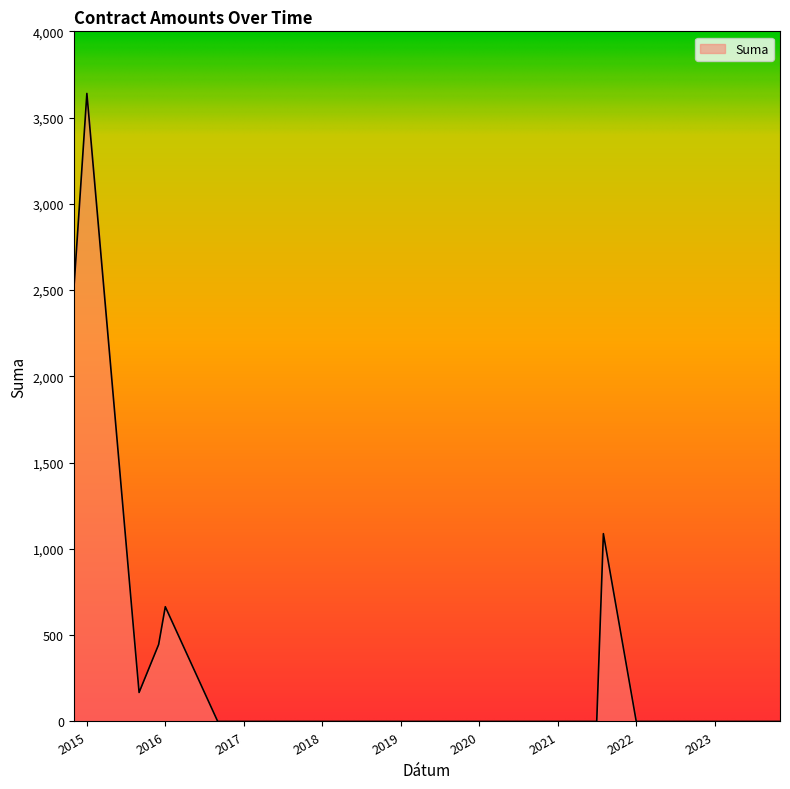

How many series are shown in this chart?

1